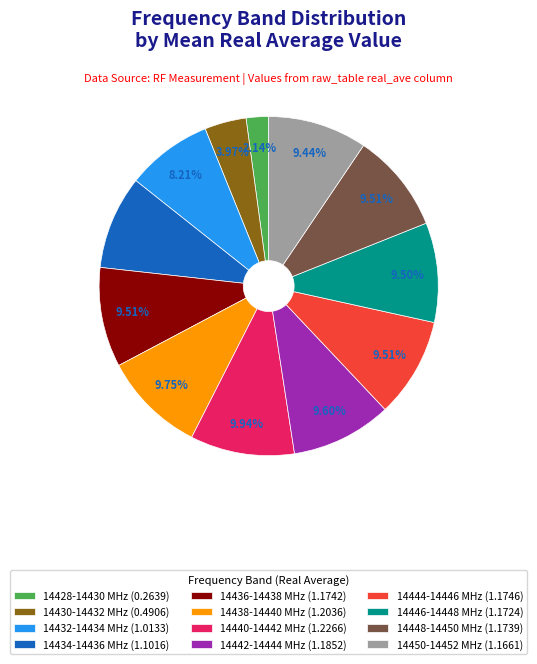

To the nearest percent, what is the combined percentage of 14434-14436 and 14446-14448?

18%